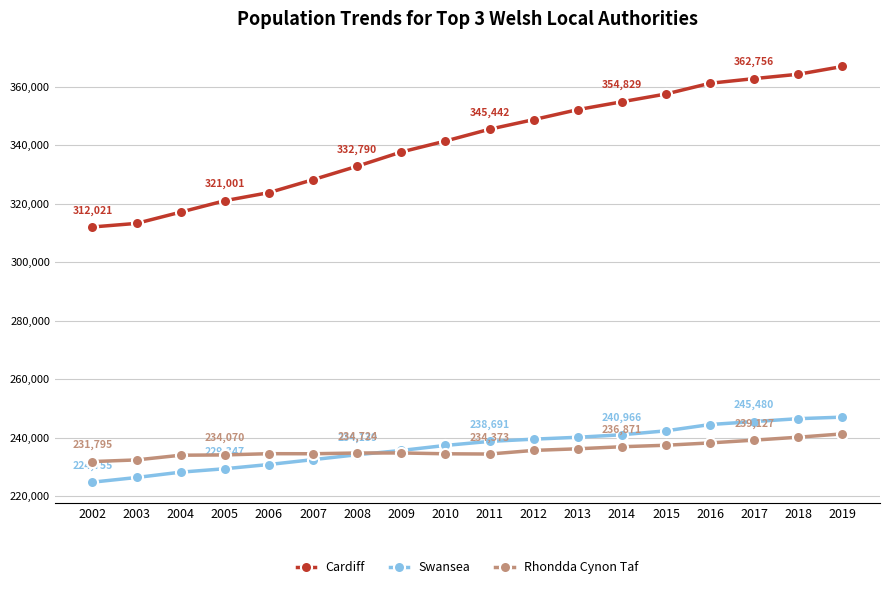

Between 2004 and 2018, which series saw the biggest shift?

Cardiff